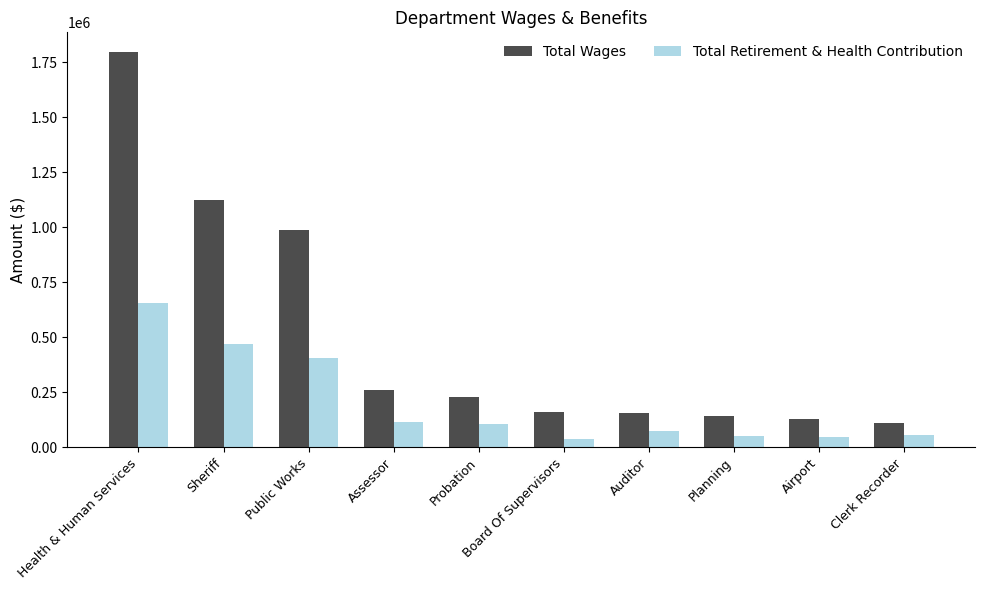

What is the sum of the Total Retirement & Health Contribution values at Clerk Recorder and Public Works?

463212.3